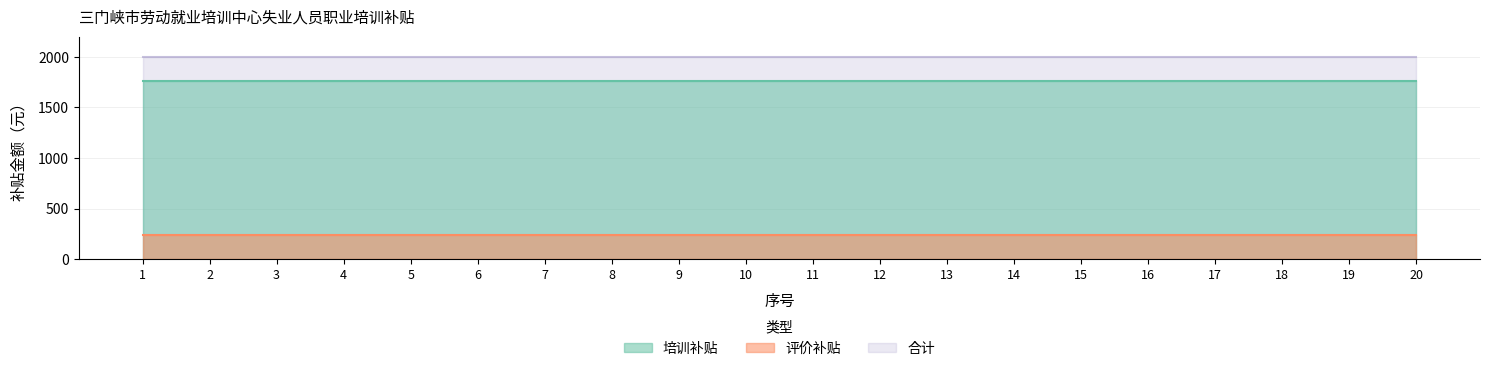

How many lines are shown in the chart?

3